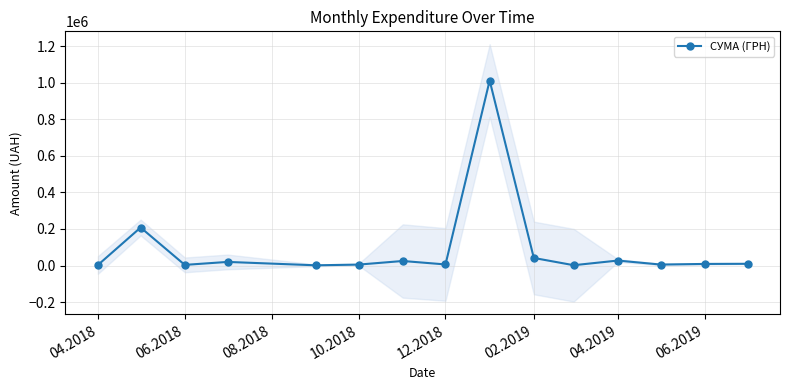

What is the greatest value displayed?

1011914.6